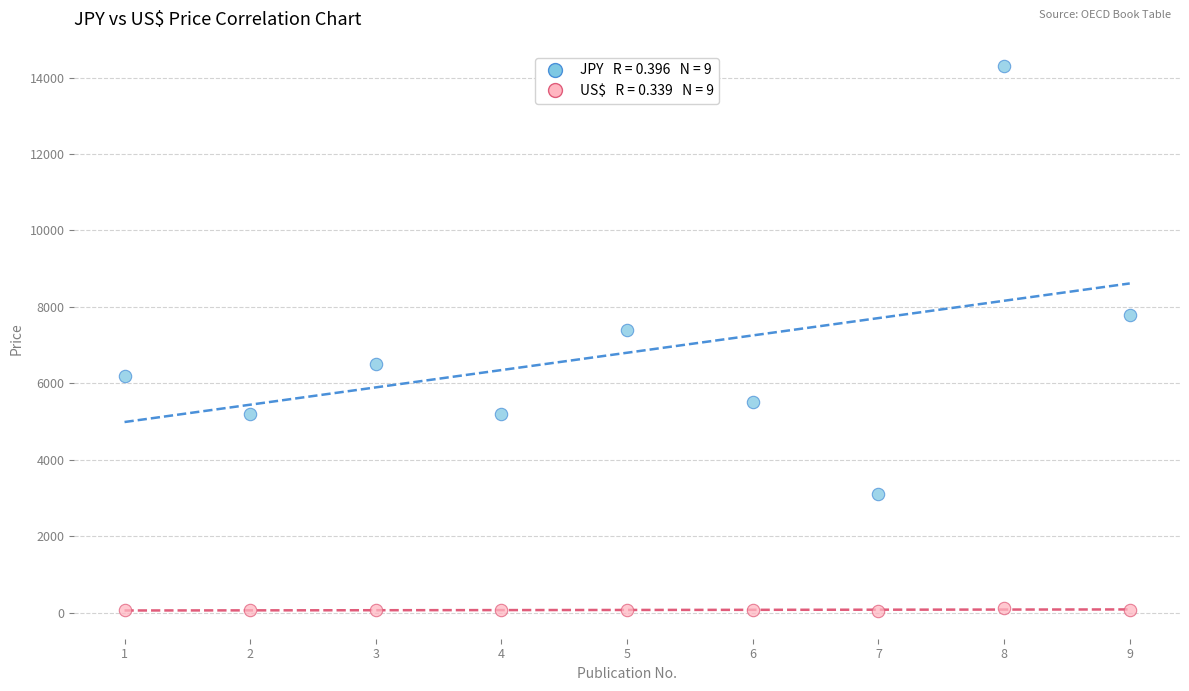

Across all series, what Y value is closest to 7164?

7400